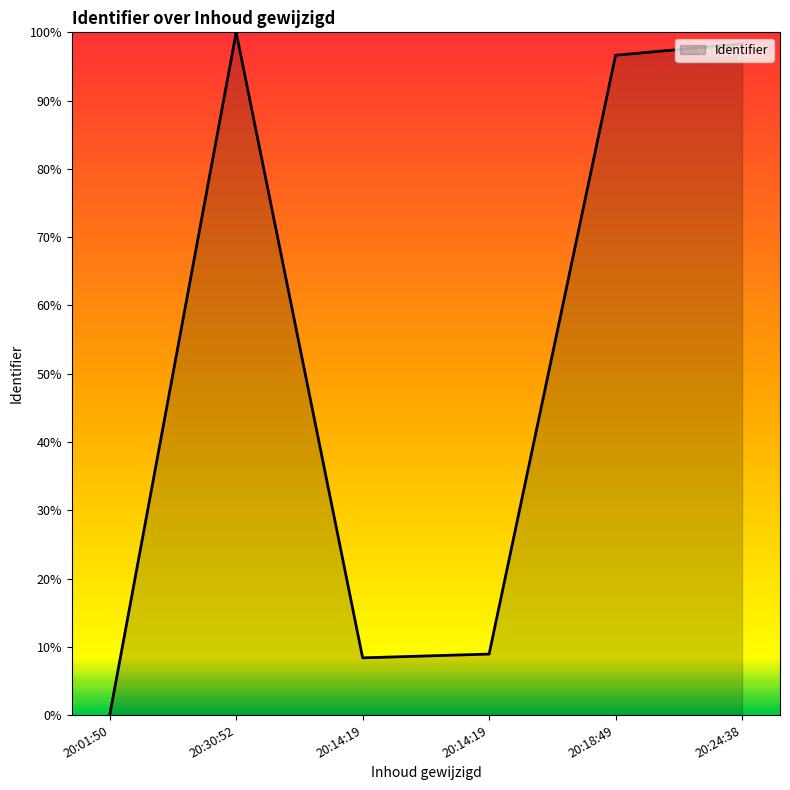

How many lines are shown in the chart?

1